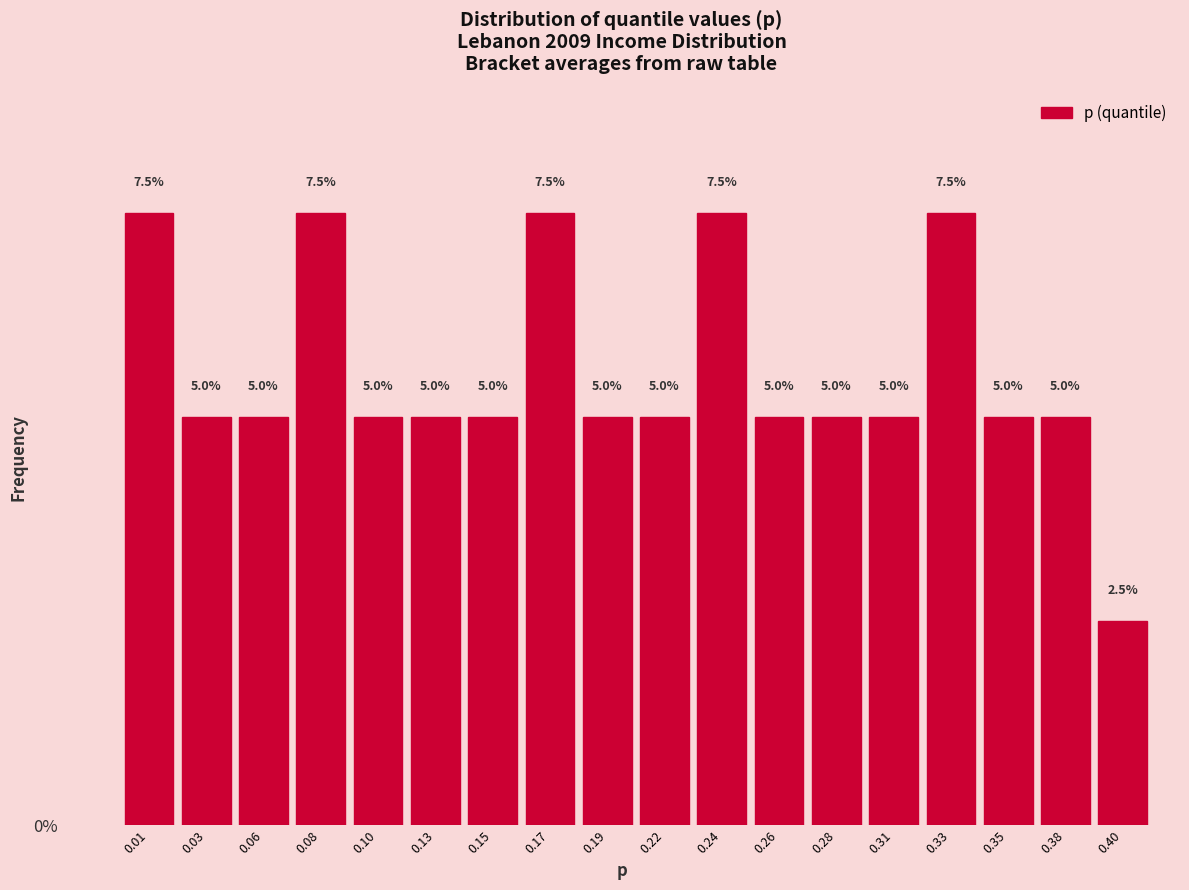

Reading right to left, what are all the values shown in this chart?

2.5	5.0	5.0	7.5	5.0	5.0	5.0	7.5	5.0	5.0	7.5	5.0	5.0	5.0	7.5	5.0	5.0	7.5